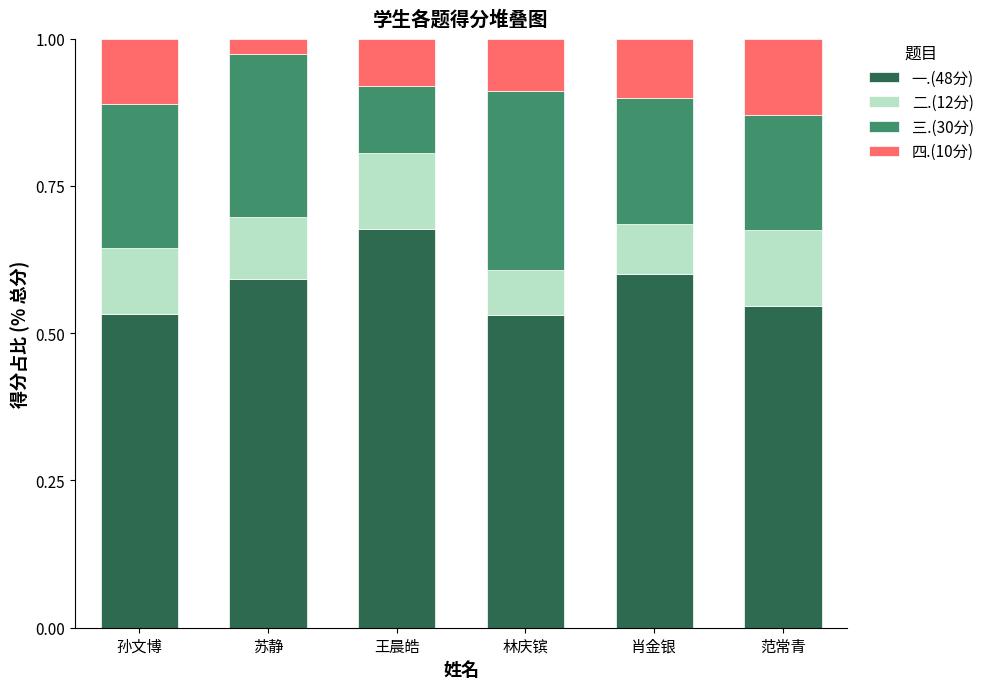

Are the bars horizontal?

No